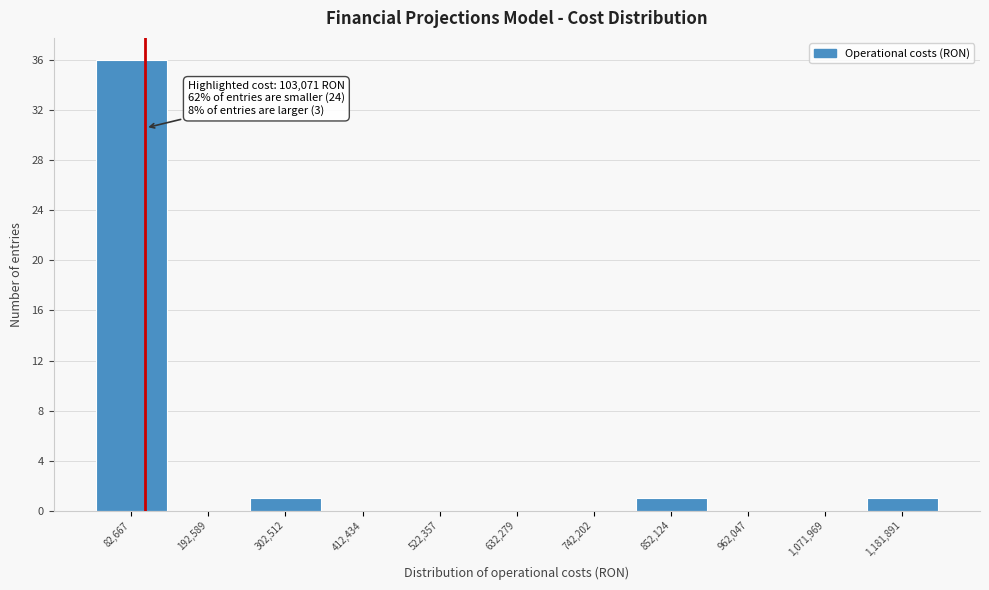

Which range on the x-axis has the tallest bar?

20000 to 140000